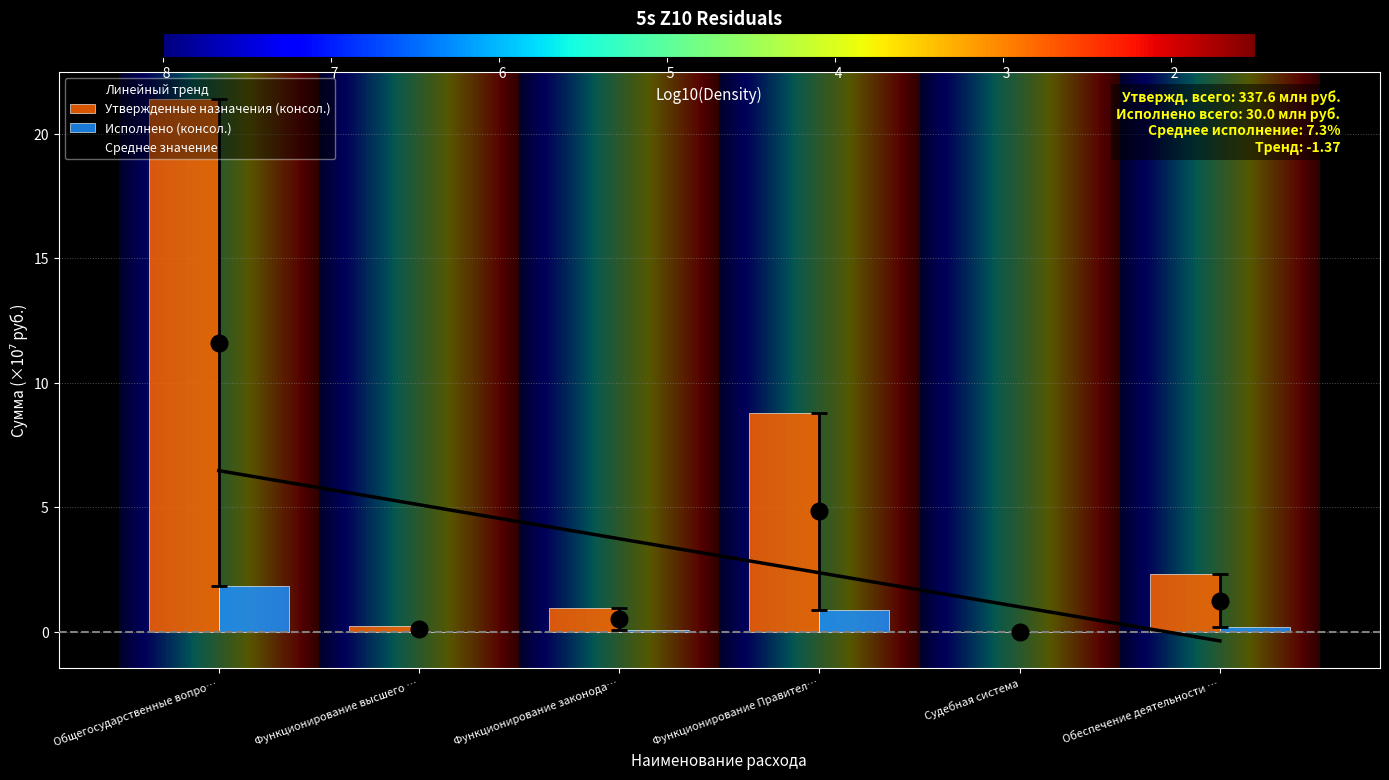

At which label is Исполнено (консол.) closest to 0?

Судебная система